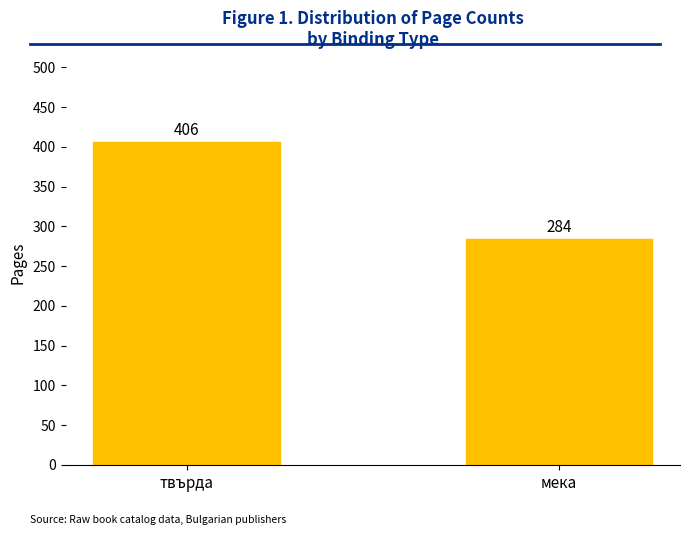

What is the value of the 1st bar from the left?

406